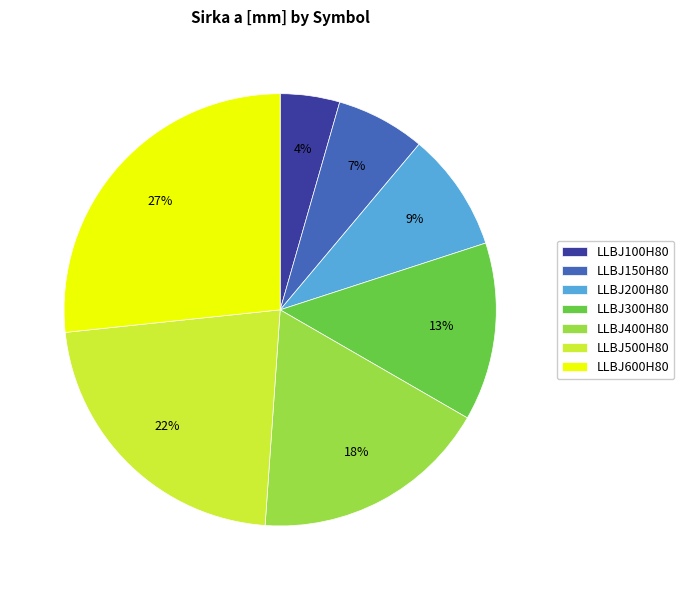

How many slices are in this pie chart?

7